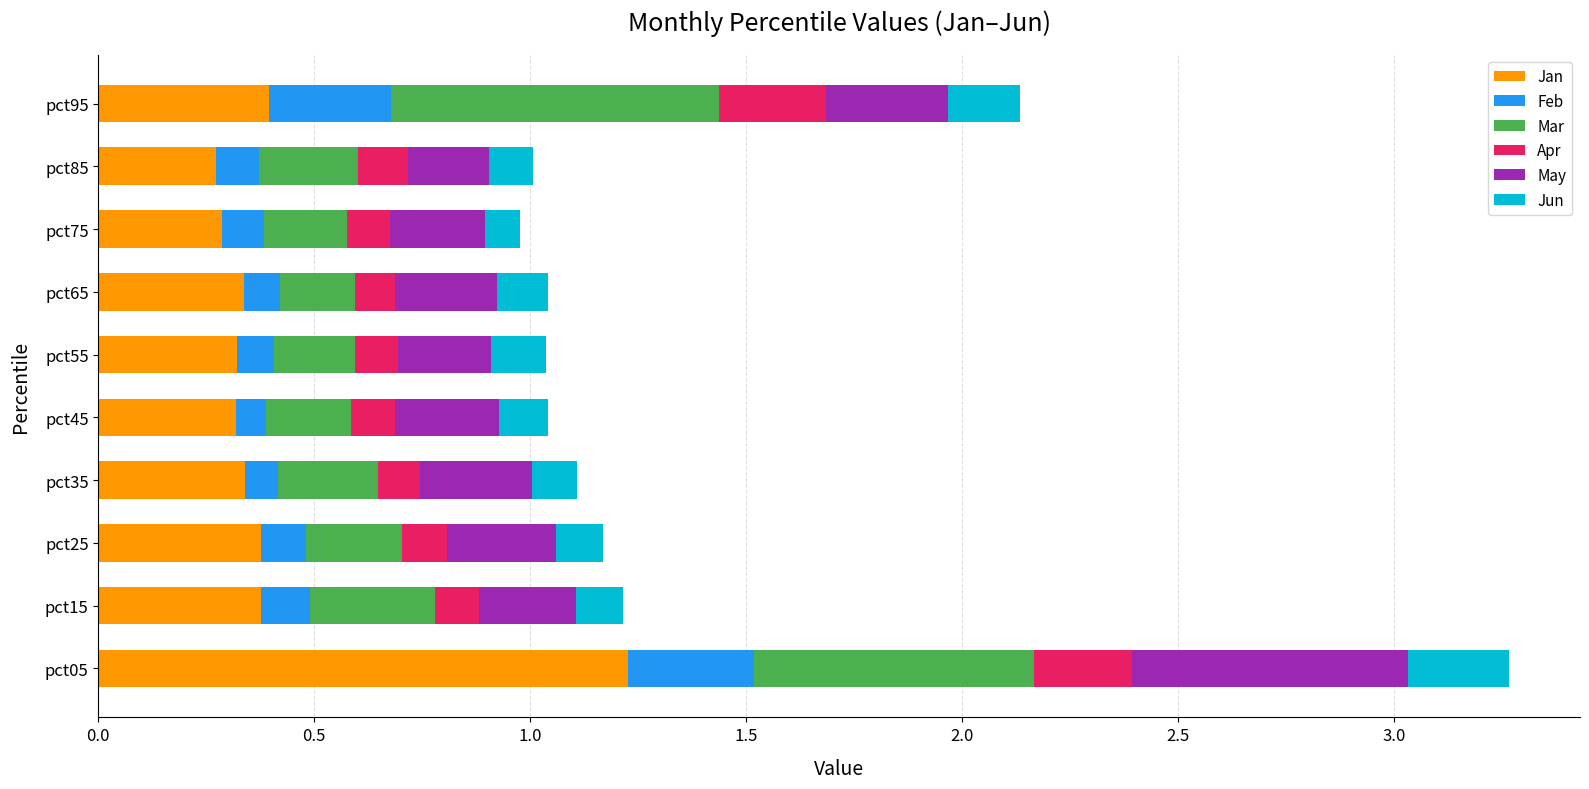

The value of Jan at pct15 is 0.4. True or false?

True